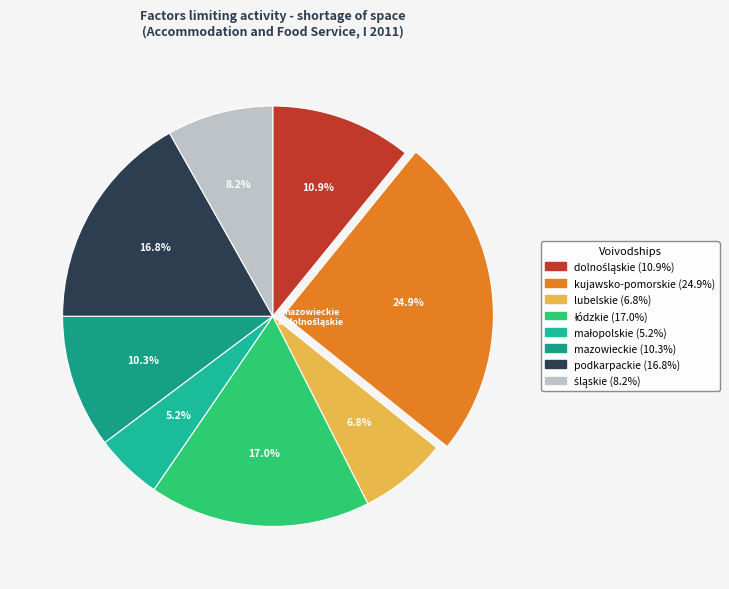

How many segments does this pie chart have?

8